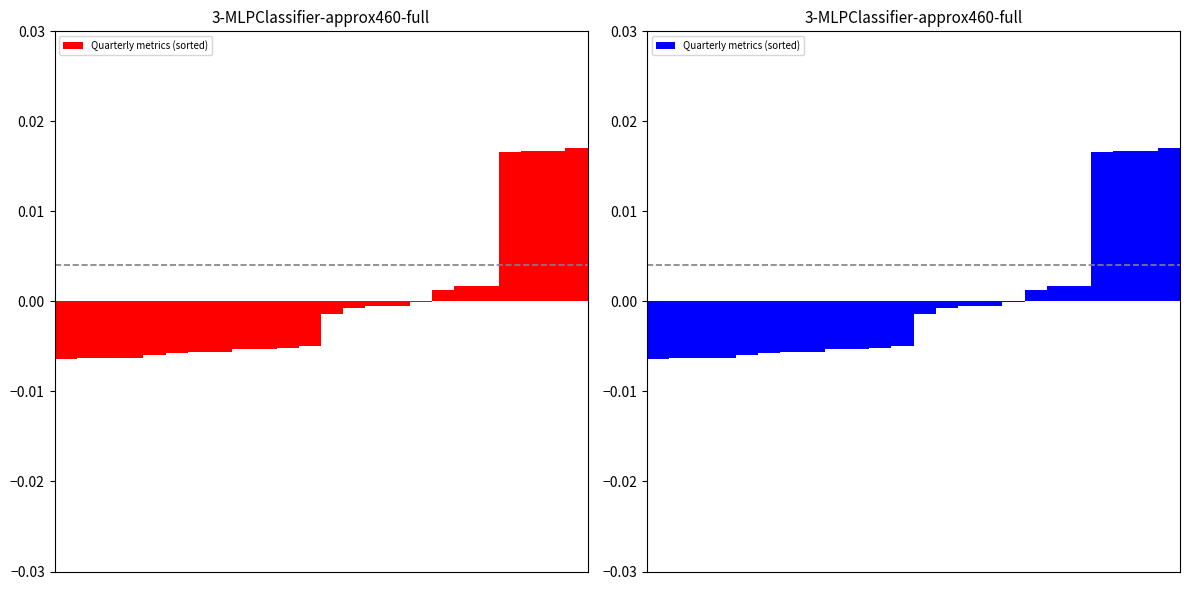

Does the chart contain stacked bars?

No